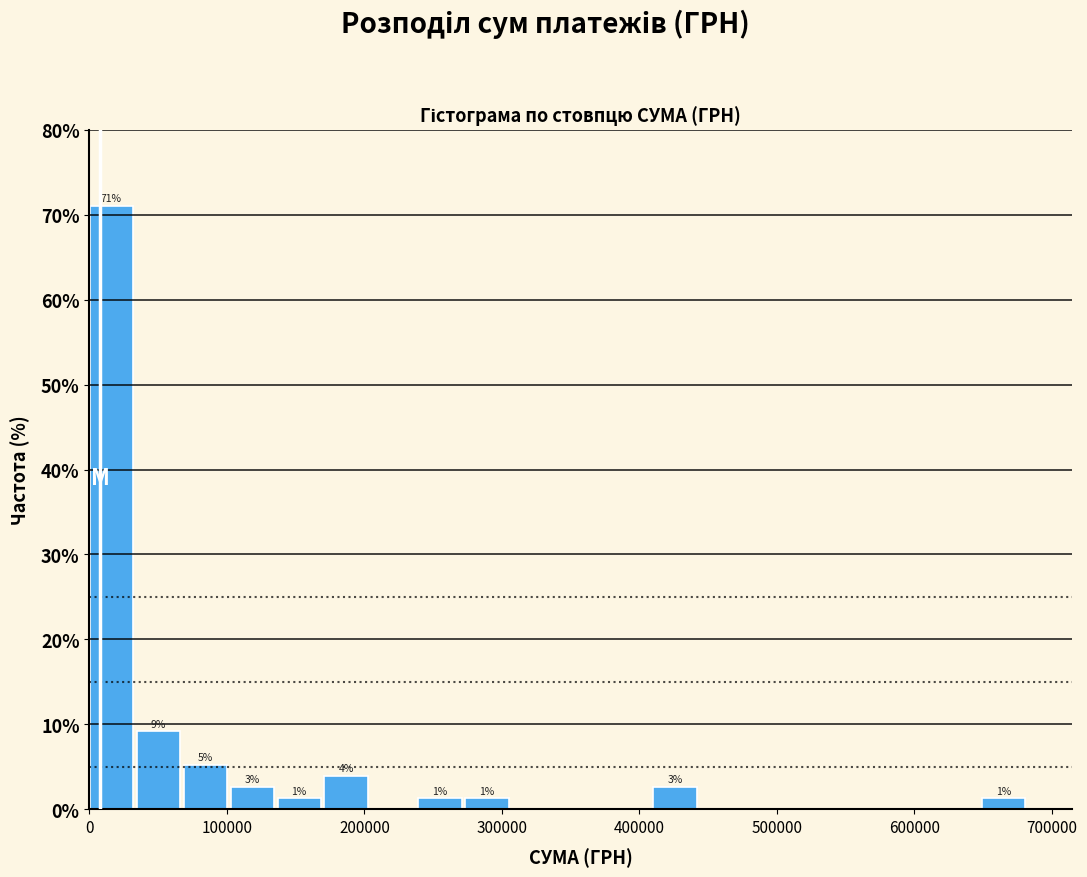

Around what value on the x-axis is the tallest bar? Give the approximate position of its centre, as read against the axis.

20000